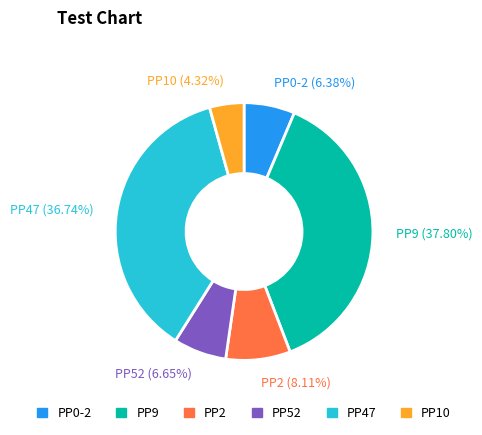

How many slices are in this pie chart?

6